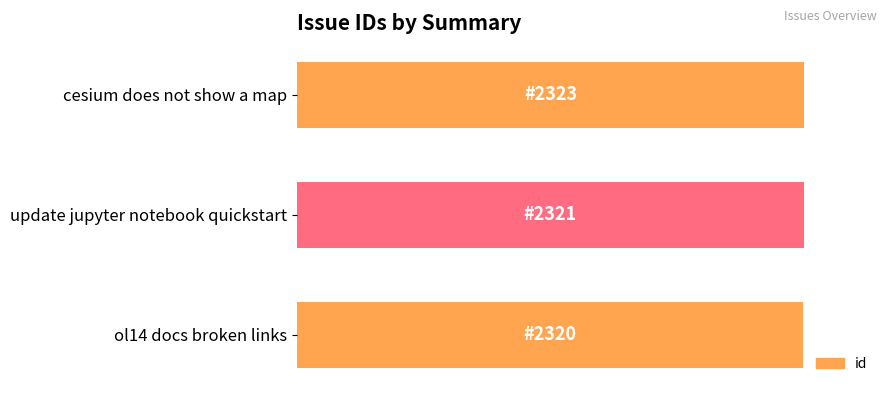

How many values are between 2320 and 2323?

3